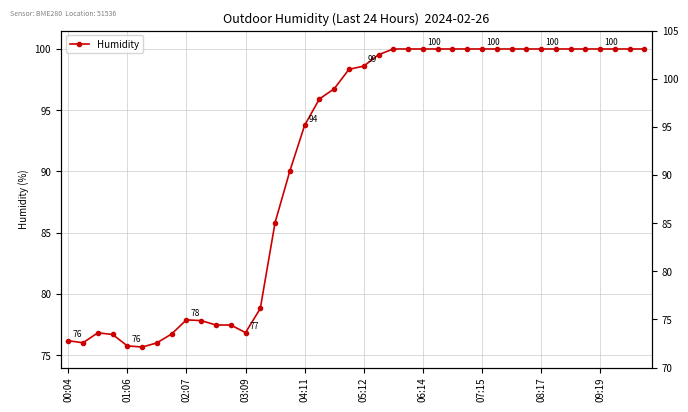

What is the sum of all values?

3635.0